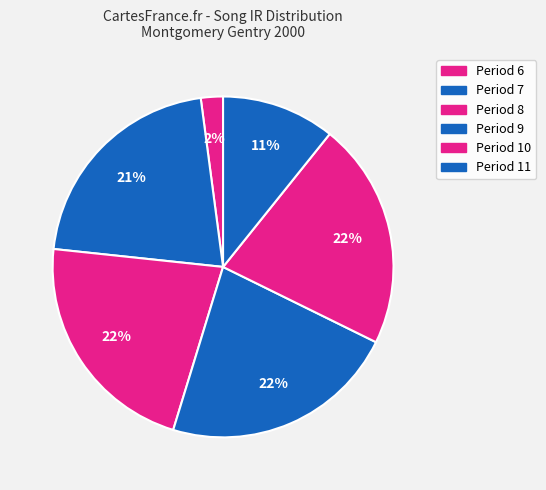

How many segments does this pie chart have?

6